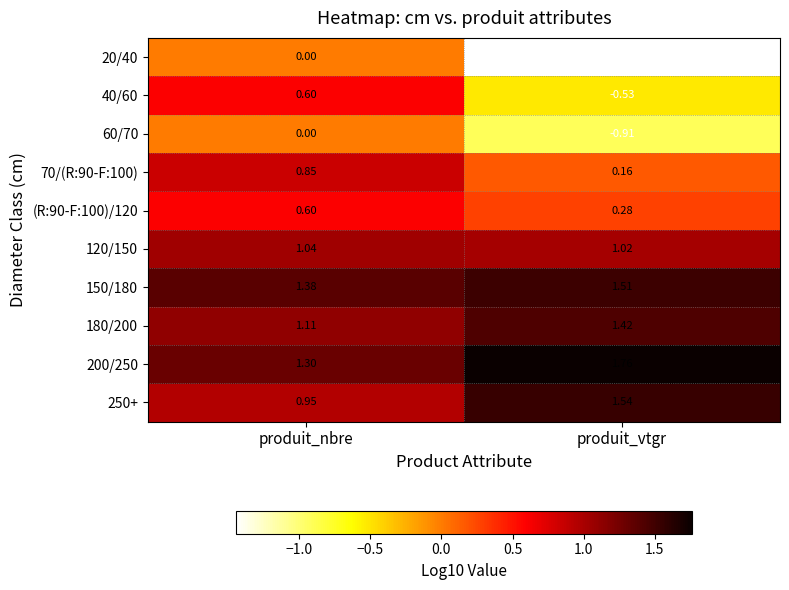

At which category does the chart reach its peak across all series?

produit_vtgr